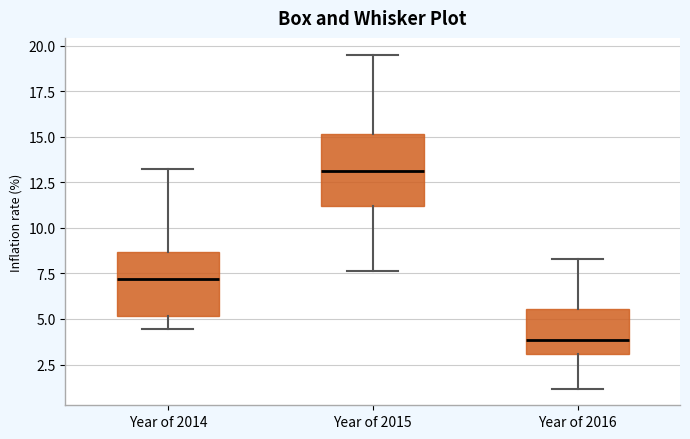

Which box's median line is the highest?

Year of 2015